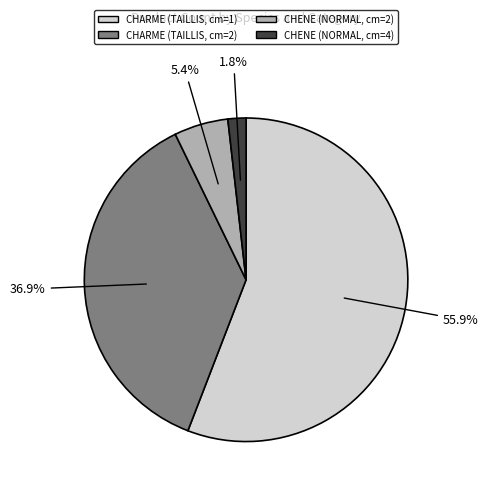

Is the sum of CHARME (TAILLIS, cm=2) and CHENE (NORMAL, cm=2) greater than half?

No